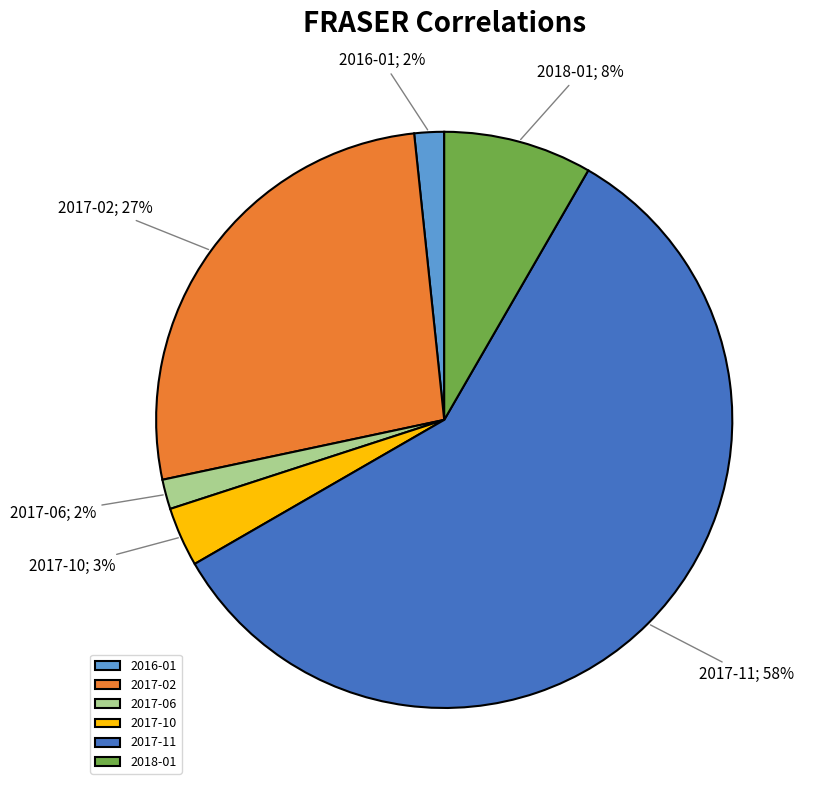

Does 2017-11 account for over 50% of the chart?

Yes